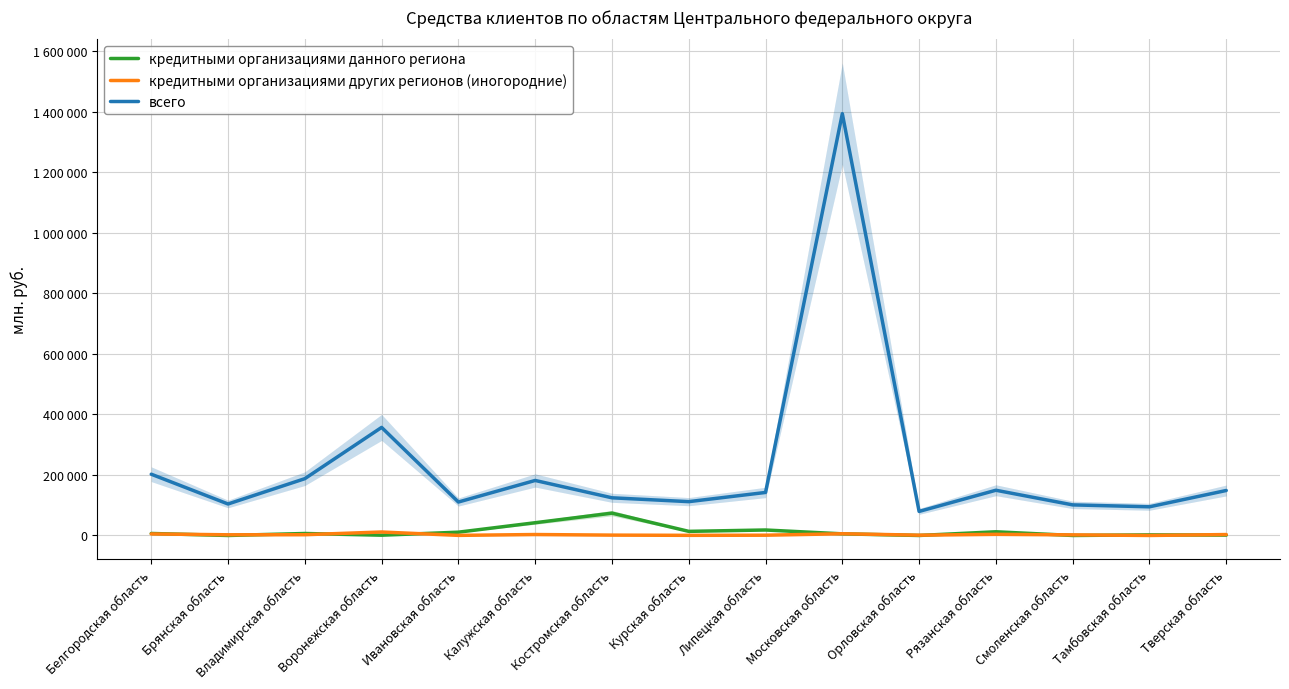

True or false: кредитными организациями данного региона has more than 2 interior local peaks.

True